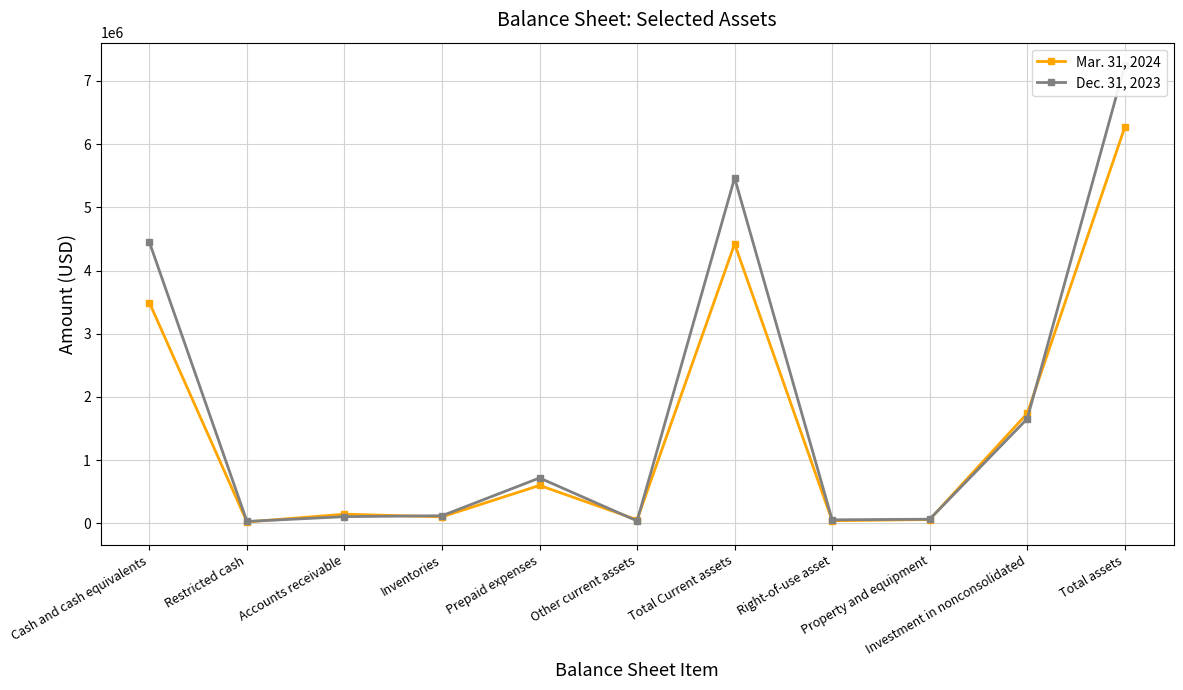

What is the label of the 7th point from the right?

Prepaid expenses